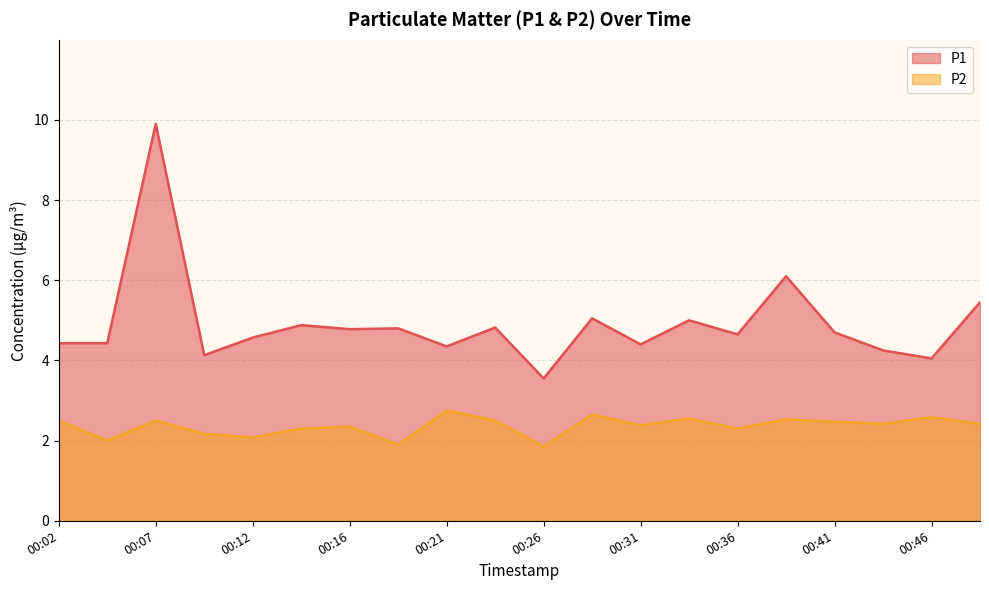

How many lines are shown in the chart?

2